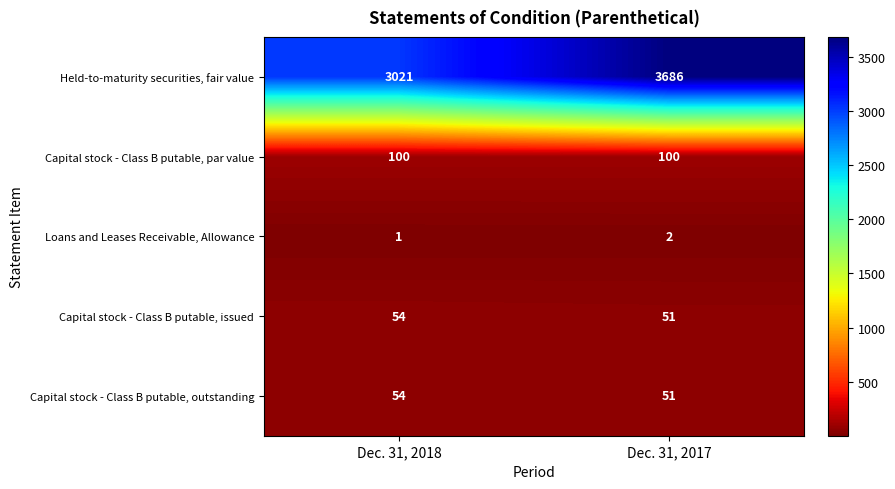

Where is Loans and Leases Receivable, Allowance nearest to the value 1?

Dec. 31, 2018